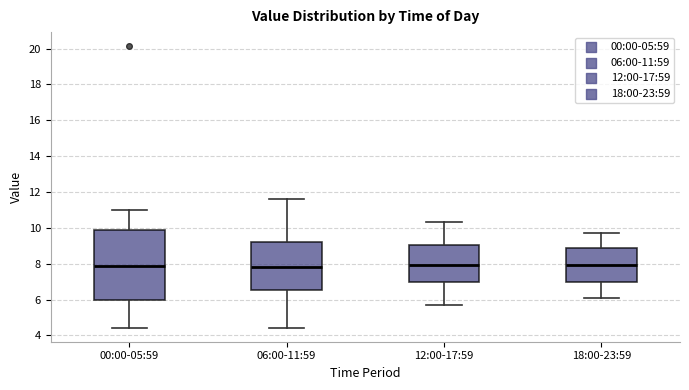

Reading left to right, transcribe this box plot: for each box, give where its median line is, the range the box spans, and where its two whiskers end, as read against the y-axis. The values are not printed on the chart, so give them approximately, as read against the axis.

00:00-05:59: median 7.8, box 6.0 to 9.8, whiskers 4.4 to 11.0
06:00-11:59: median 7.8, box 6.6 to 9.2, whiskers 4.4 to 11.6
12:00-17:59: median 8.0, box 7.0 to 9.0, whiskers 5.8 to 10.4
18:00-23:59: median 8.0, box 7.0 to 8.8, whiskers 6.2 to 9.8